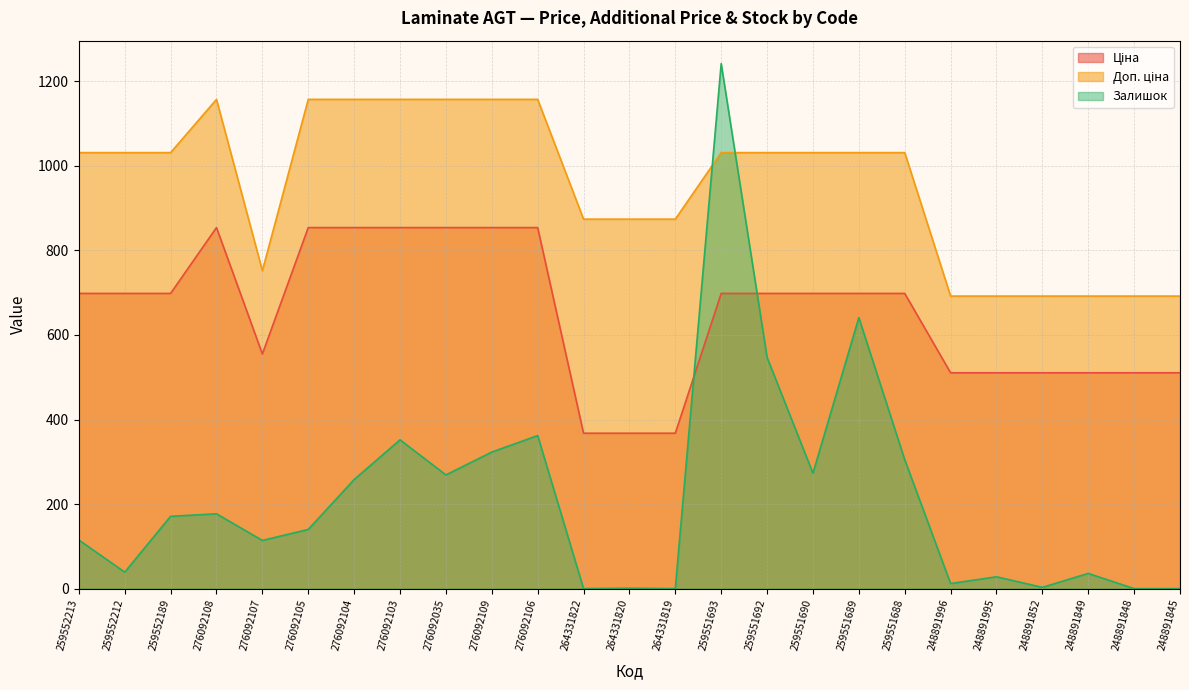

How many categories are shown in the chart?

25